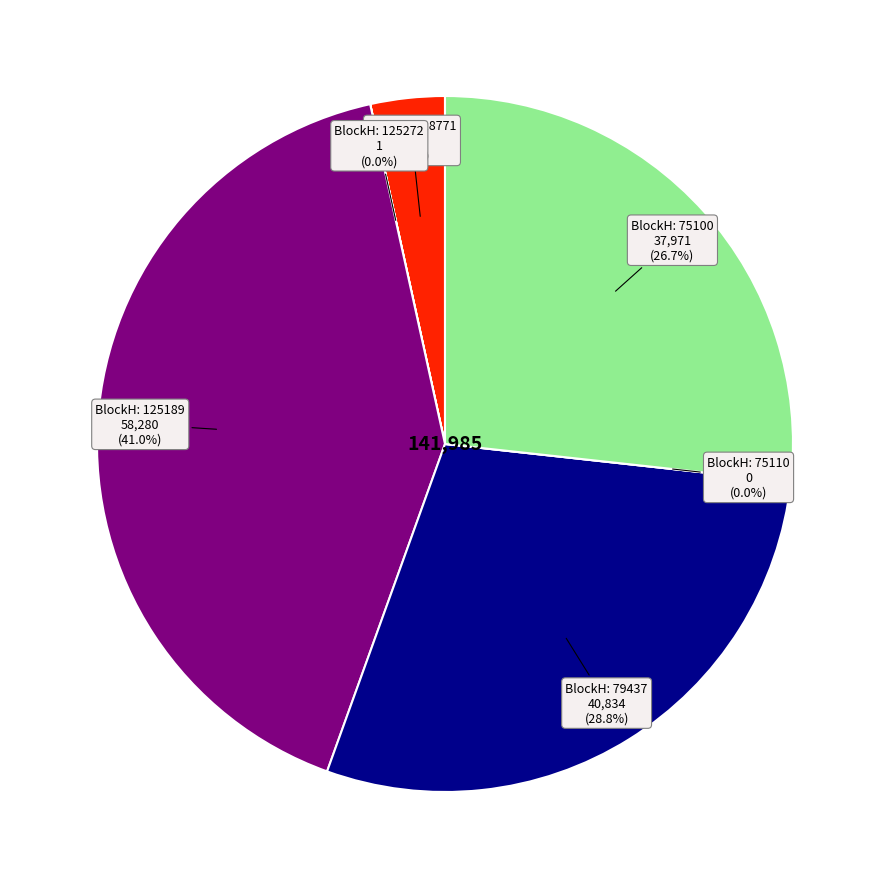

How many slices are in this pie chart?

6